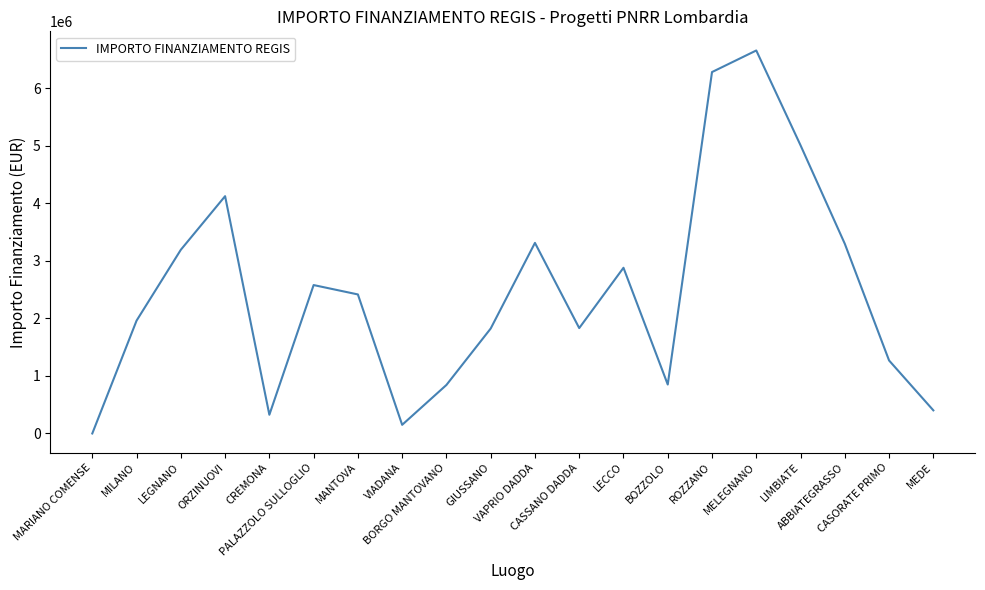

What position from the right is MARIANO COMENSE?

20